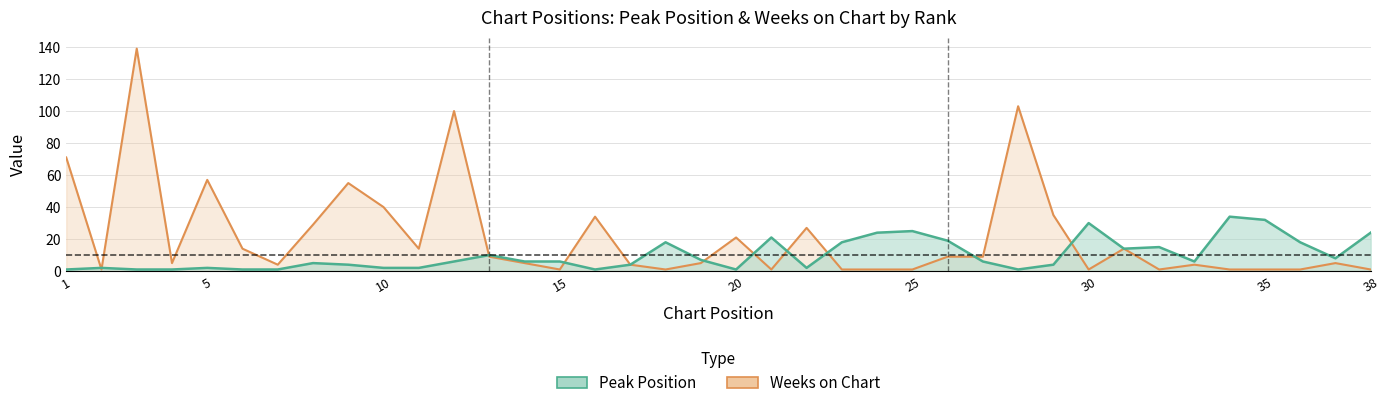

Reading left to right, transcribe all the data shown in this chart.

Peak Position: 1=1	2=2	3=1	4=1	5=2	6=1	7=1	8=5	9=4	10=2	11=2	12=6	13=10	14=6	15=6	16=1	17=4	18=18	19=7	20=1	21=21	22=2	23=18	24=24	25=25	26=19	27=6	28=1	29=4	30=30	31=14	32=15	33=6	34=34	35=32	36=18	37=8	38=24
Weeks on Chart: 1=71	2=1	3=139	4=5	5=57	6=14	7=4	8=29	9=55	10=40	11=14	12=100	13=9	14=5	15=1	16=34	17=4	18=1	19=5	20=21	21=1	22=27	23=1	24=1	25=1	26=9	27=9	28=103	29=35	30=1	31=14	32=1	33=4	34=1	35=1	36=1	37=5	38=1